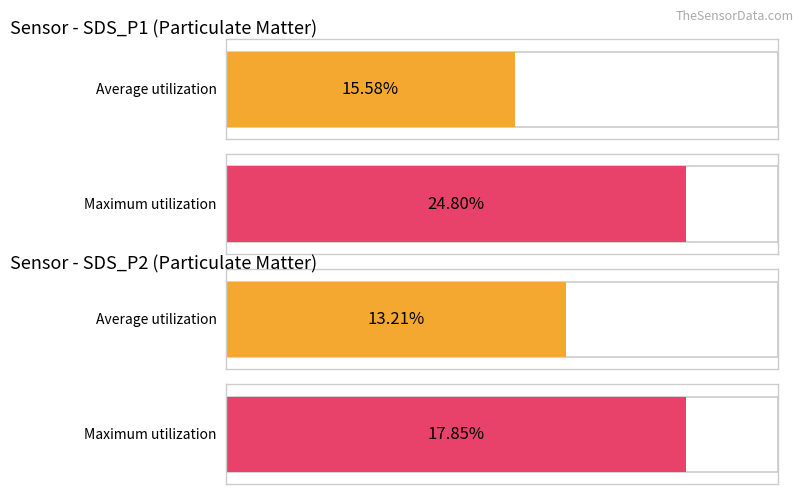

The SDS_P1 series shows 33.8 at 00:16. True or false?

False